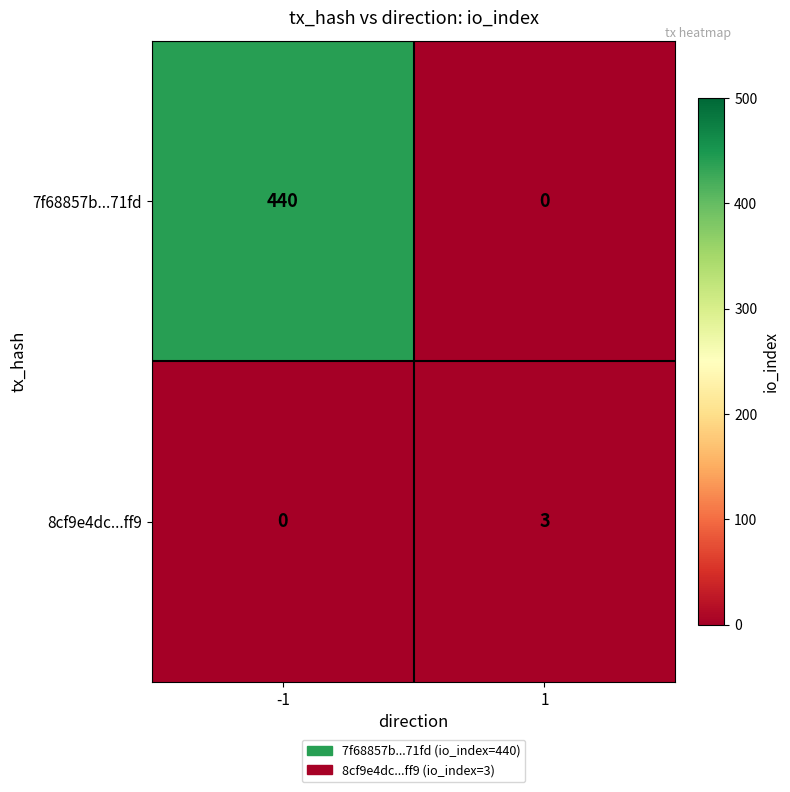

How many distinct data groups are displayed?

2